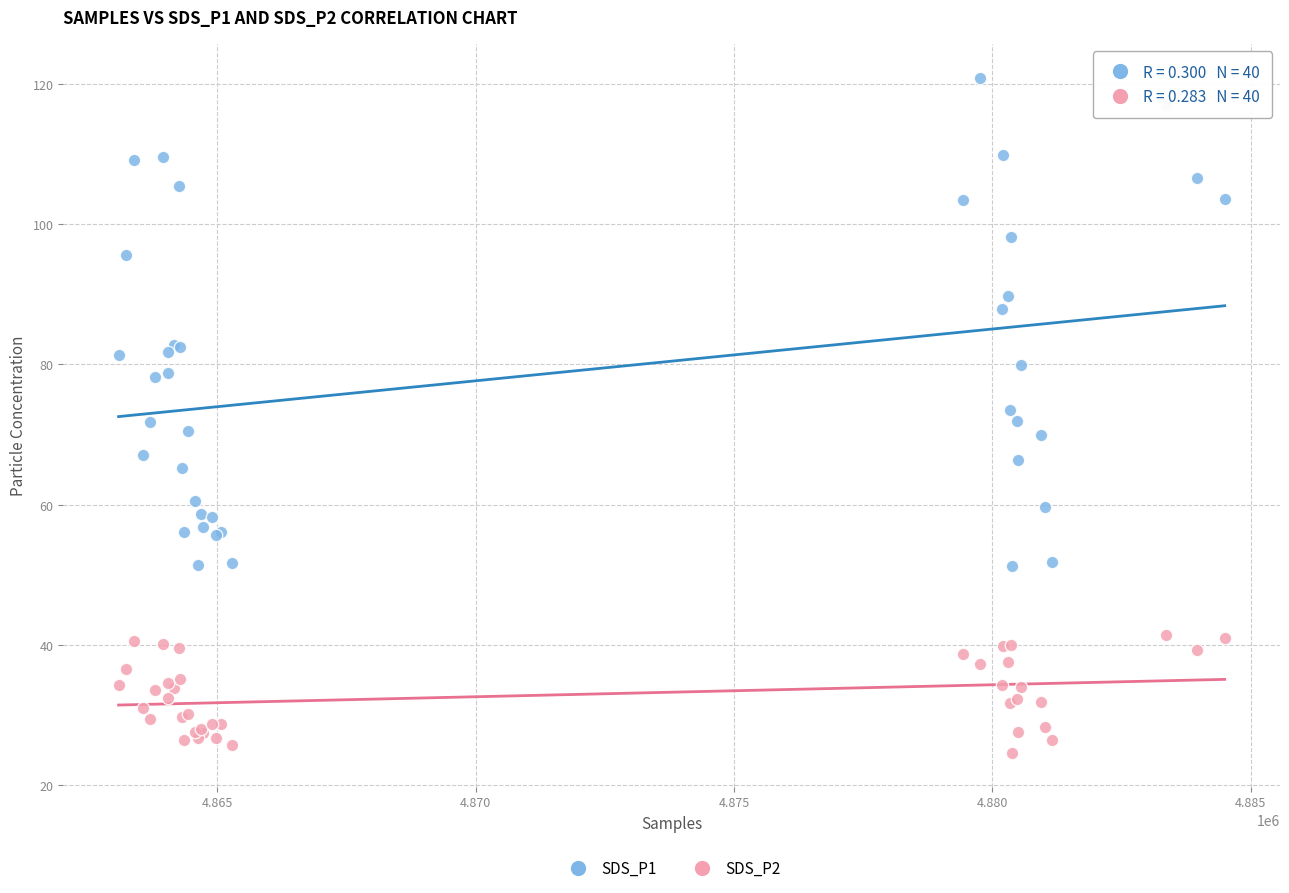

In the SDS_P1 series, what Y value is closest to 86?

87.9